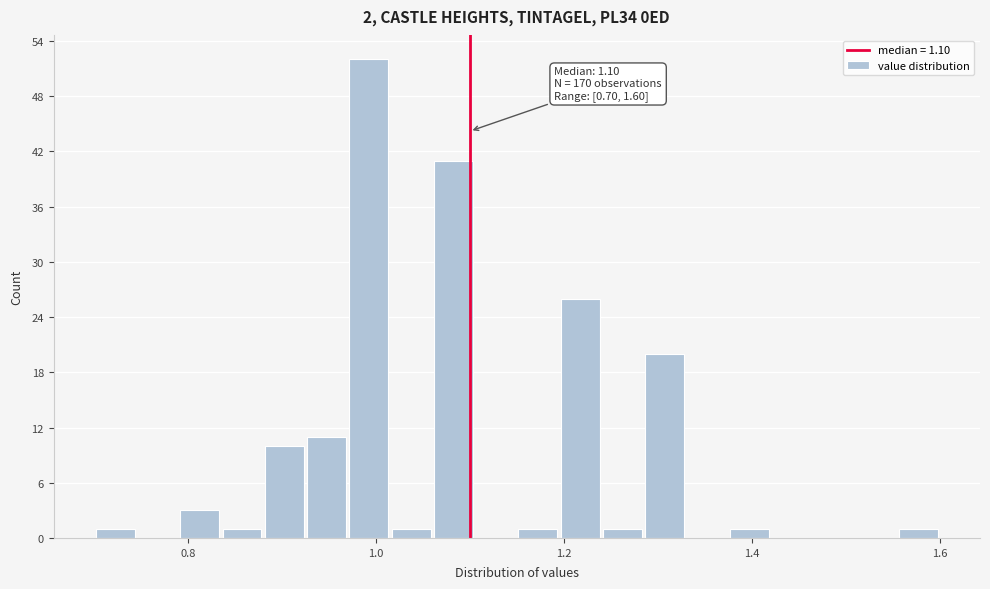

Around what value on the x-axis is the tallest bar? Give the approximate position of its centre, as read against the axis.

1.00